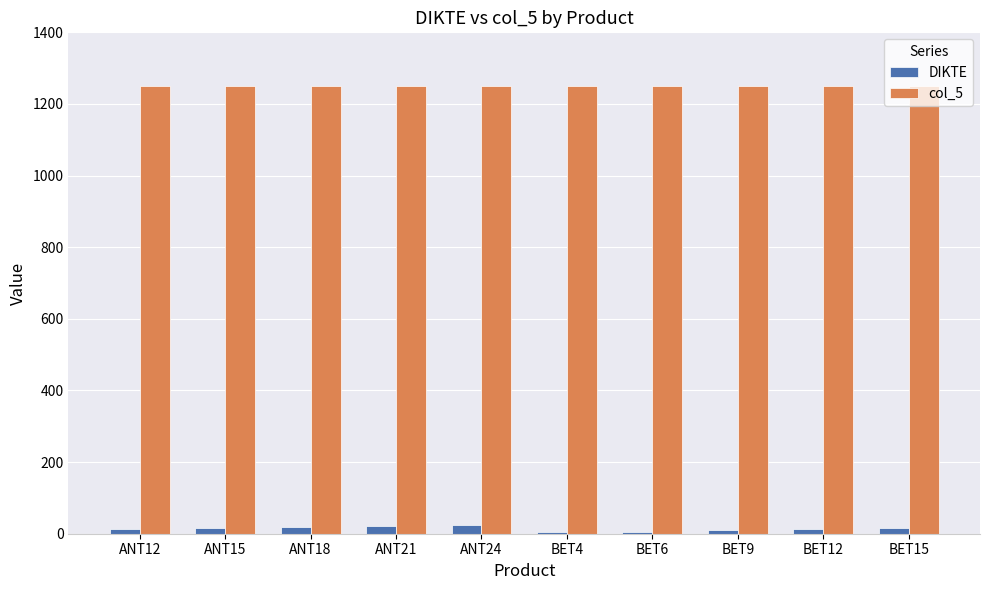

What is the total value across all series at ANT24?

1274